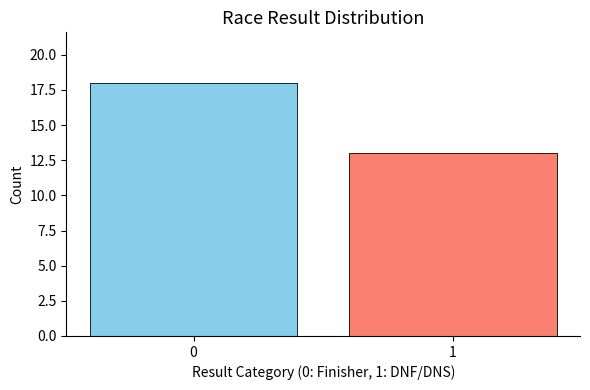

Is it true that the value at 0 is 27?

False